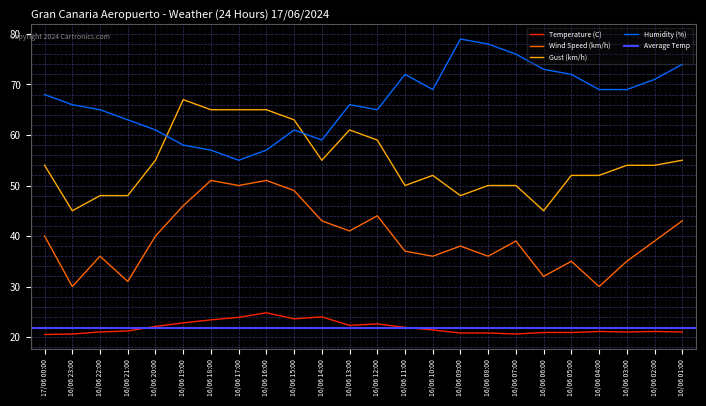

What is the label of the 6th point from the left?

16/06 19:00